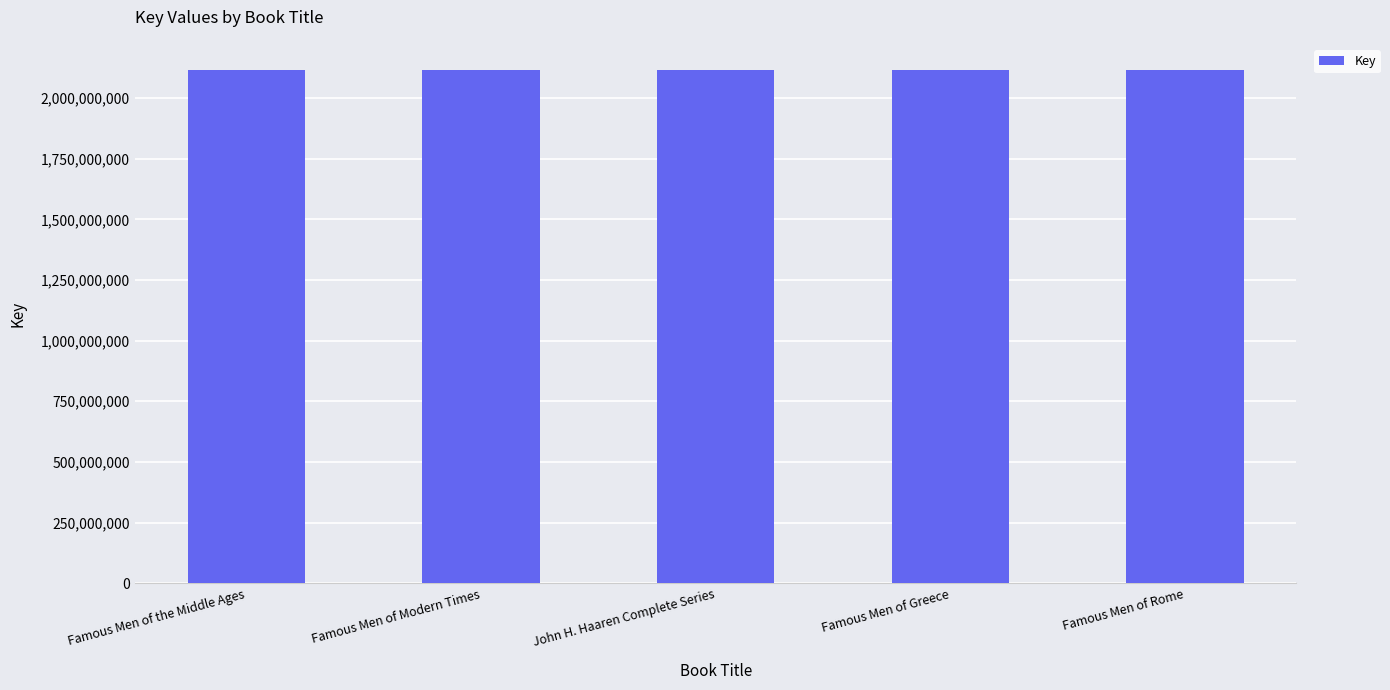

What is the label of the 2nd bar from the left?

Famous Men of Modern Times